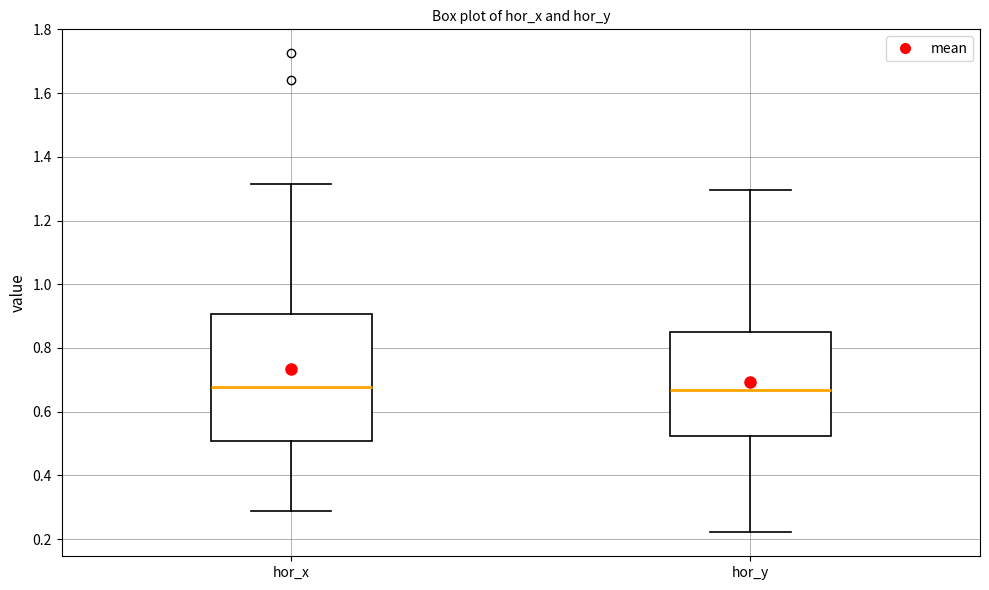

Reading left to right, transcribe this box plot: for each box, give where its median line is, the range the box spans, and where its two whiskers end, as read against the y-axis. The values are not printed on the chart, so give them approximately, as read against the axis.

hor_x: median 0.68, box 0.50 to 0.90, whiskers 0.28 to 1.32
hor_y: median 0.66, box 0.52 to 0.84, whiskers 0.22 to 1.30